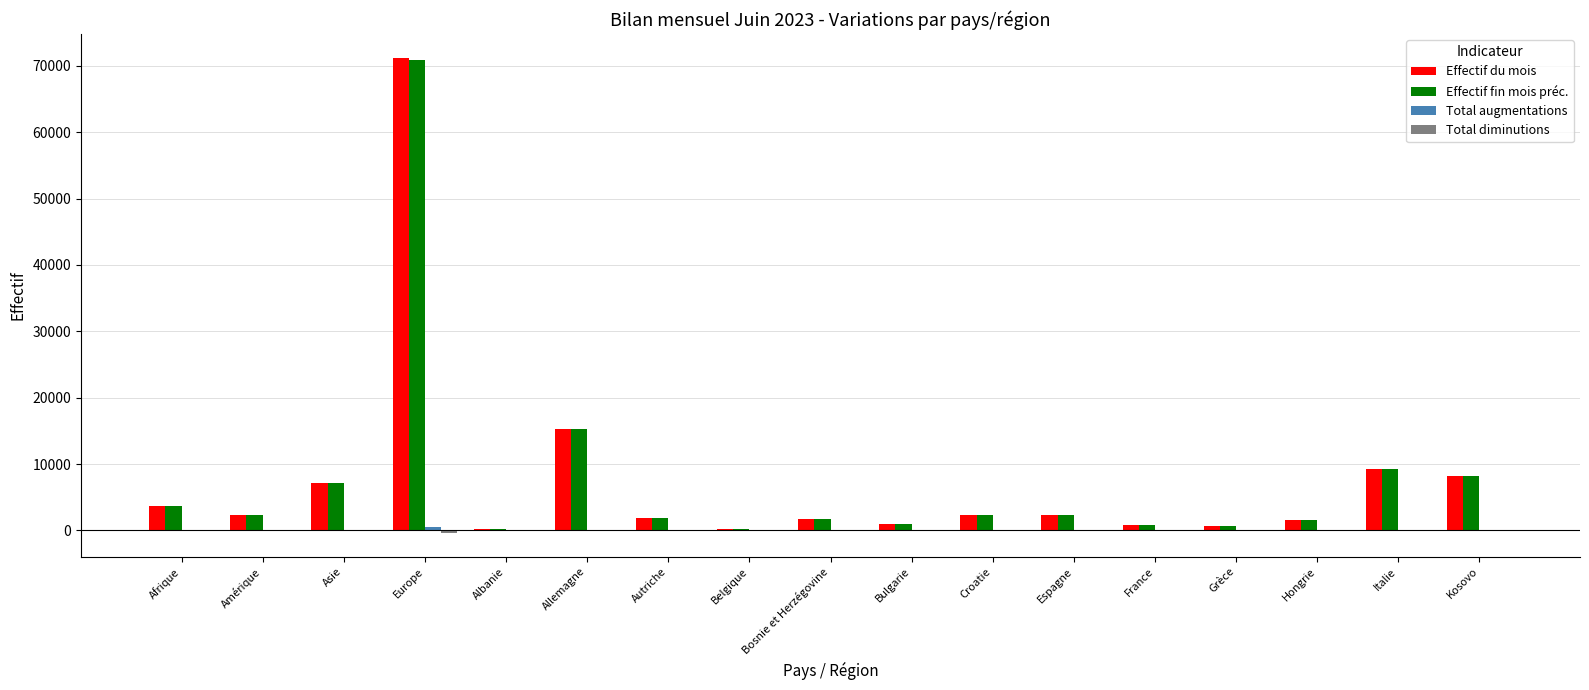

What is the maximum value shown in the chart?

71208